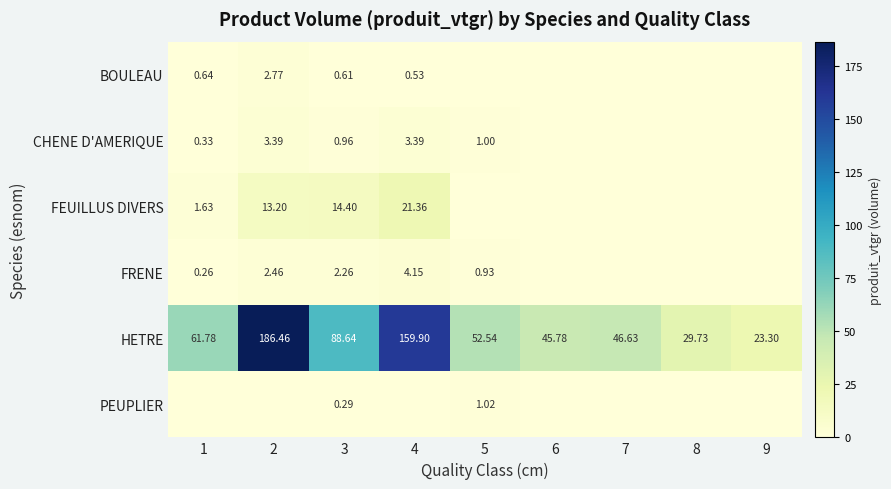

Is the value of FRENE at 1 greater than the value of CHENE D'AMERIQUE at 4?

No